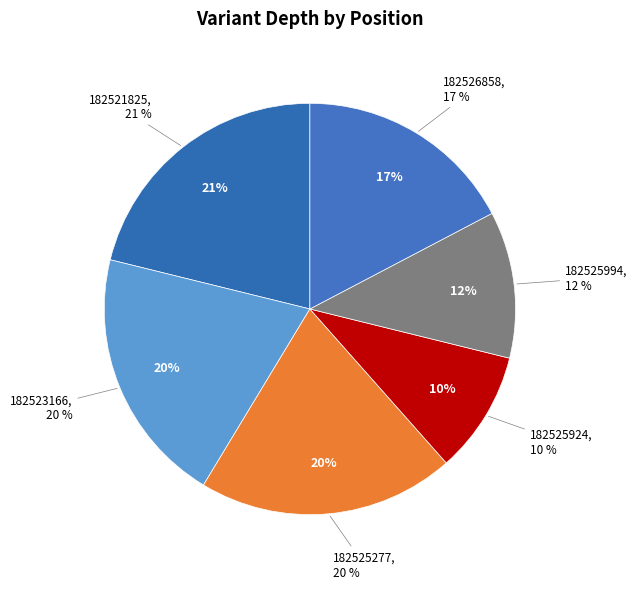

How many segments does this pie chart have?

6